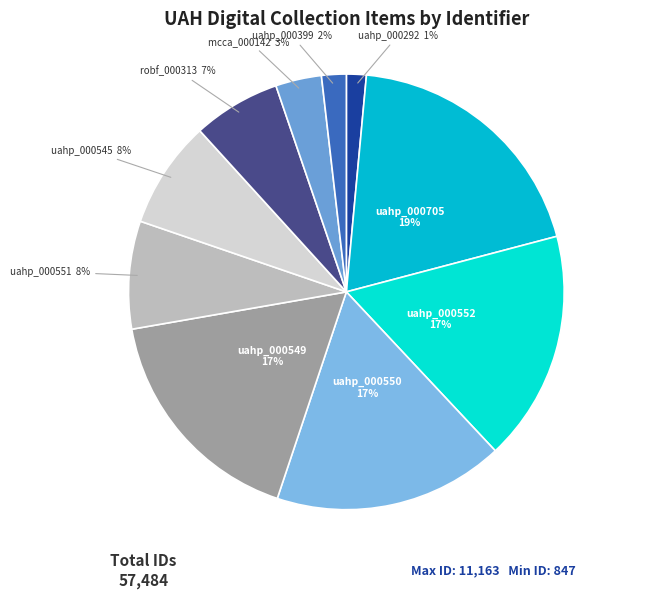

Do uahp_000551 and uahp_000399 together represent more than half of the pie?

No